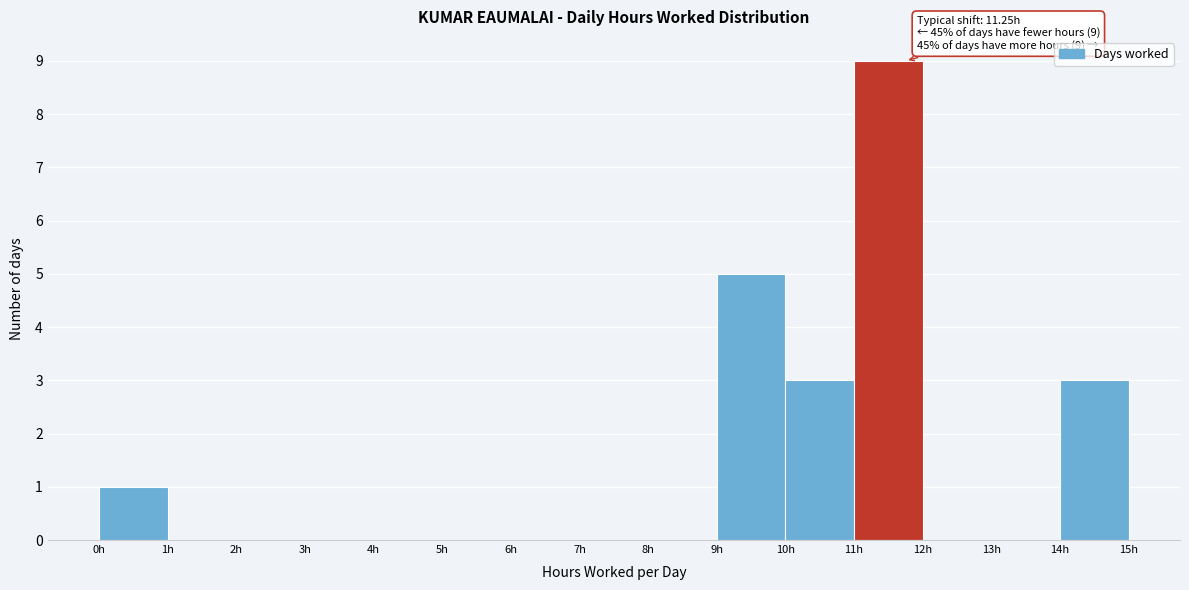

Which range on the x-axis has the tallest bar?

11 to 12